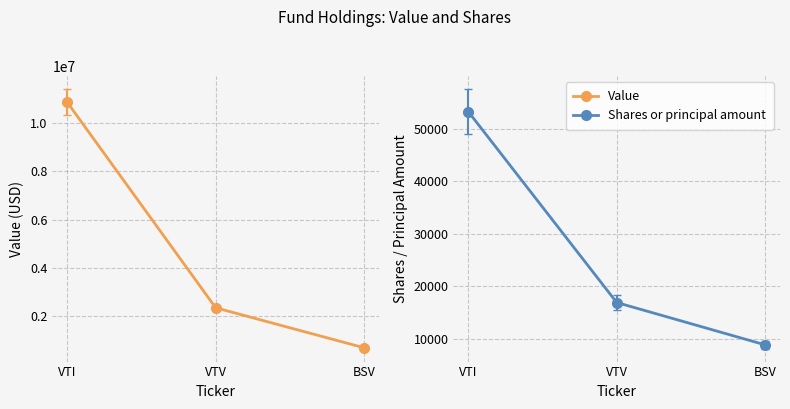

Which has a higher value, VTV or BSV?

VTV